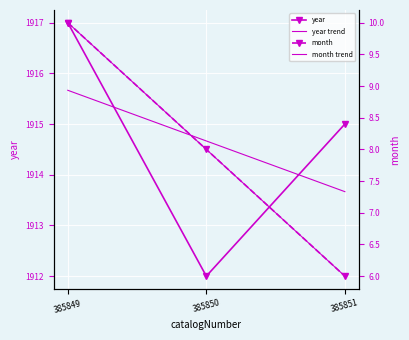

Which category has the lowest value in the year series?

385850